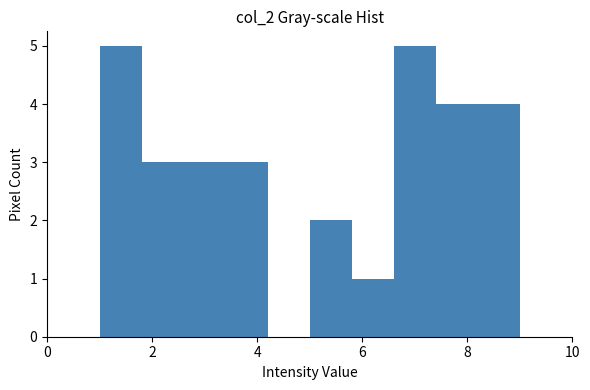

Reading left to right, transcribe this chart: for each bar, give the range it covers on the x-axis and its height. The values are not printed on the chart, so give them approximately, as read against the axis.

1.0 to 1.8: 5
1.8 to 2.6: 3
2.6 to 3.4: 3
3.4 to 4.2: 3
4.2 to 5.0: 0
5.0 to 5.8: 2
5.8 to 6.6: 1
6.6 to 7.4: 5
7.4 to 8.2: 4
8.2 to 9.0: 4